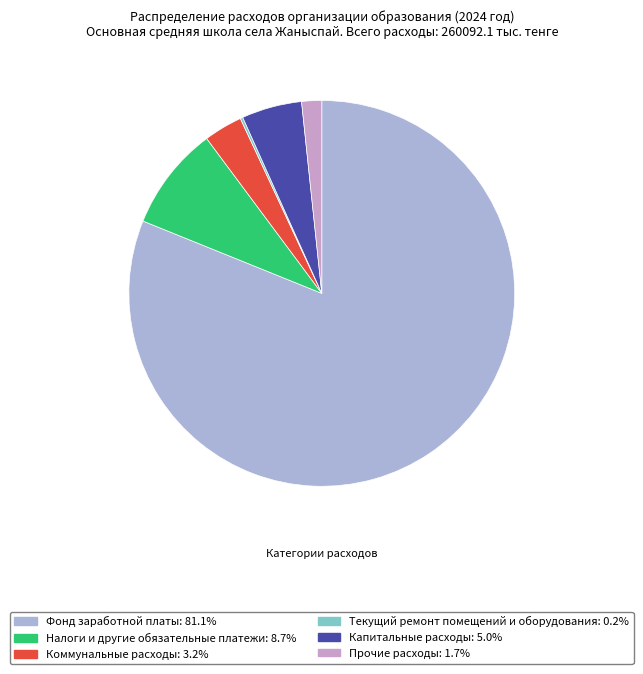

To the nearest percent, what is the difference between the largest and smallest slice percentages?

81%